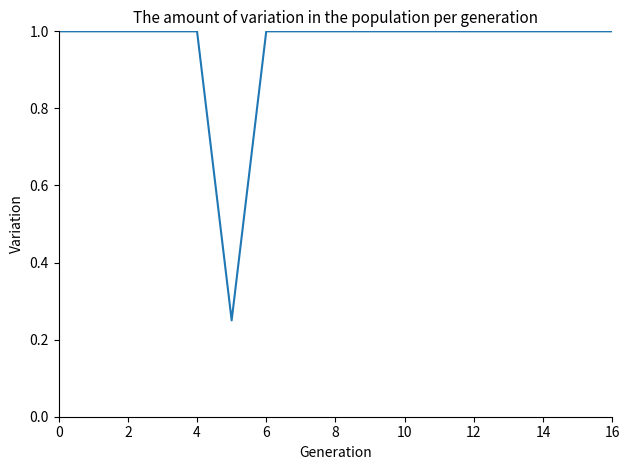

What is the difference between the maximum and minimum values?

0.8